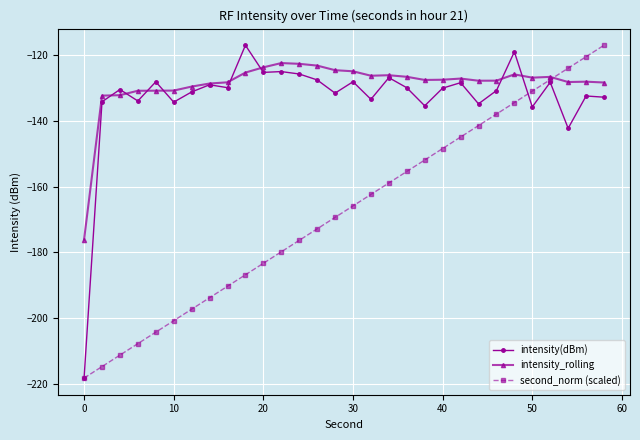

True or false: intensity(dBm) and second_norm (scaled) cross at least once.

True